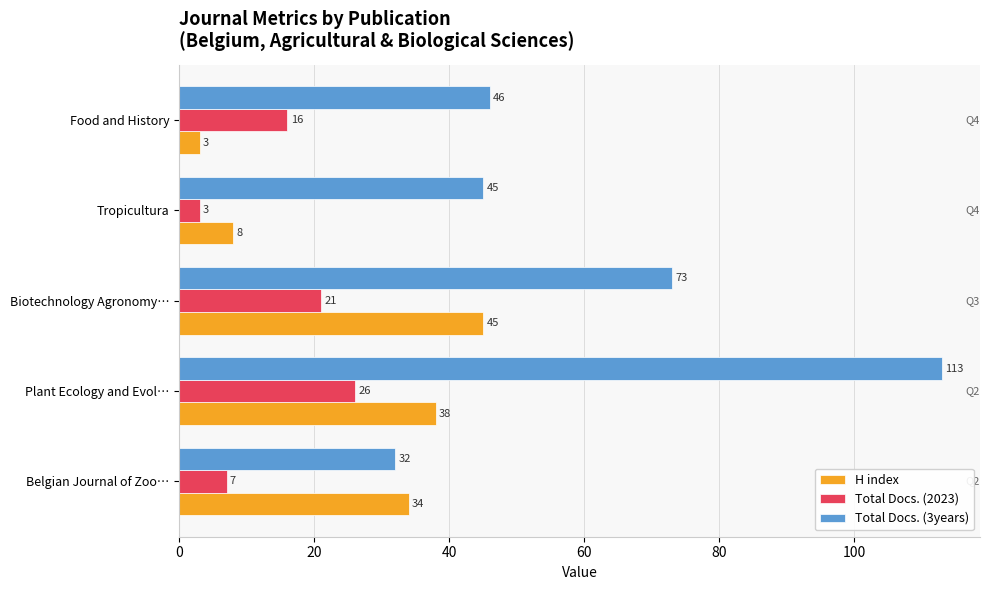

What is the difference between the second highest and second lowest values in the Total Docs. (3years) series?

28